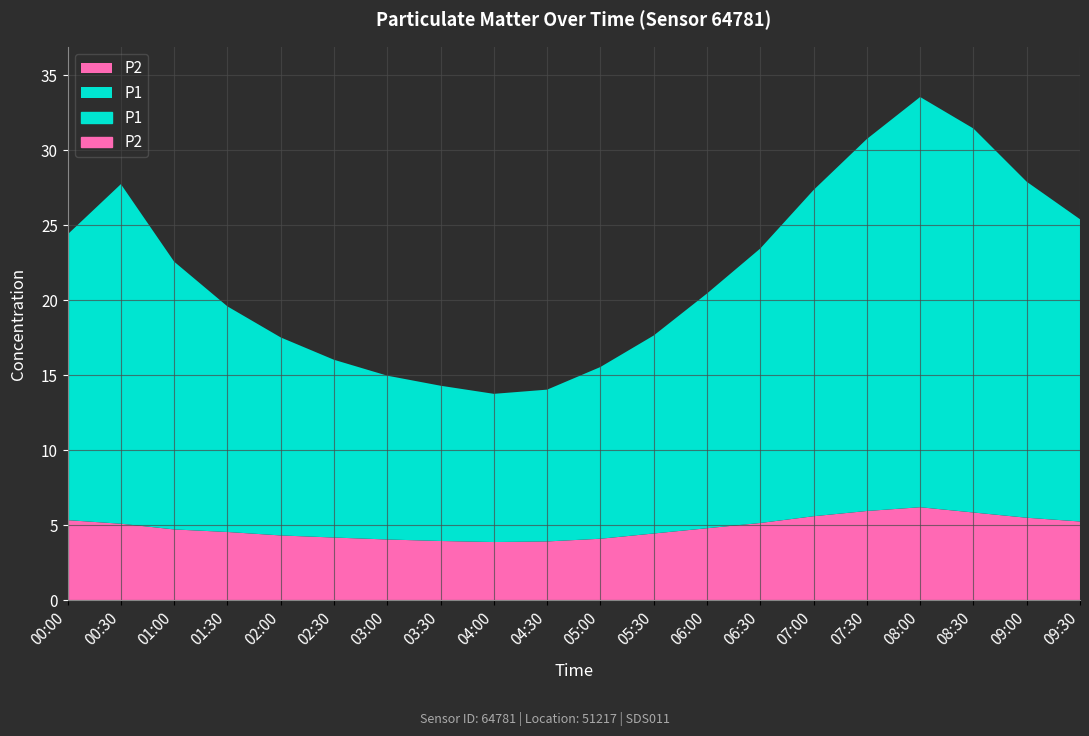

Where is the first local minimum for P1?

04:00